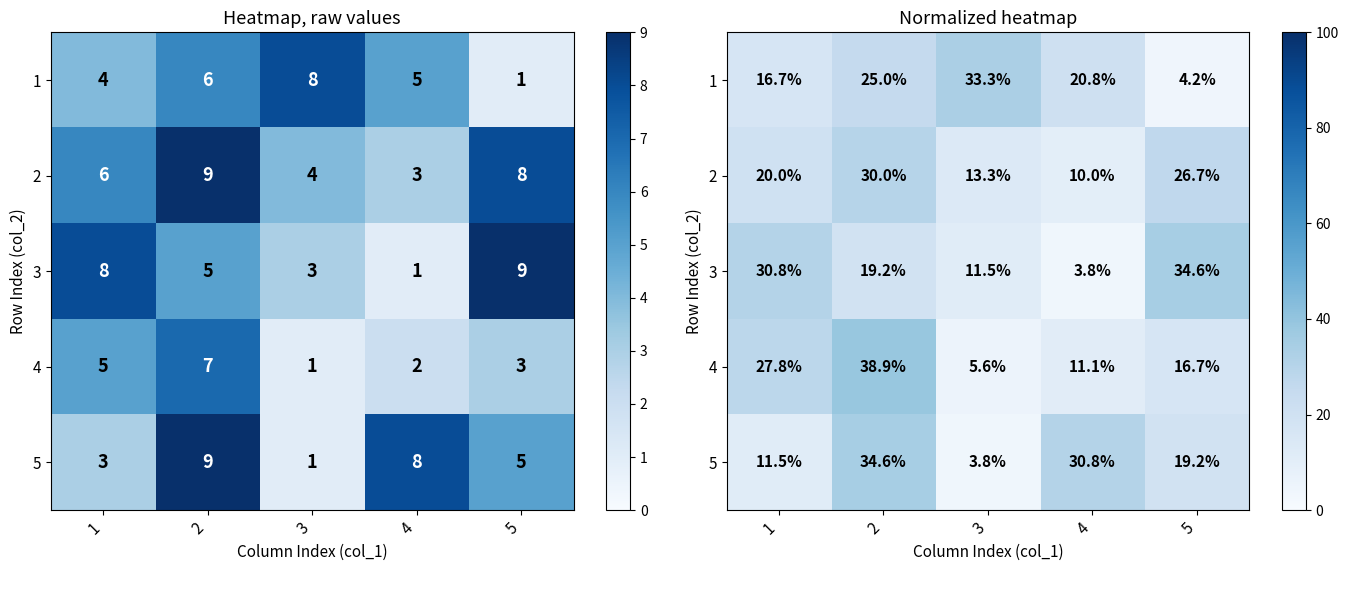

What is the average value of the 5 series?

20.0